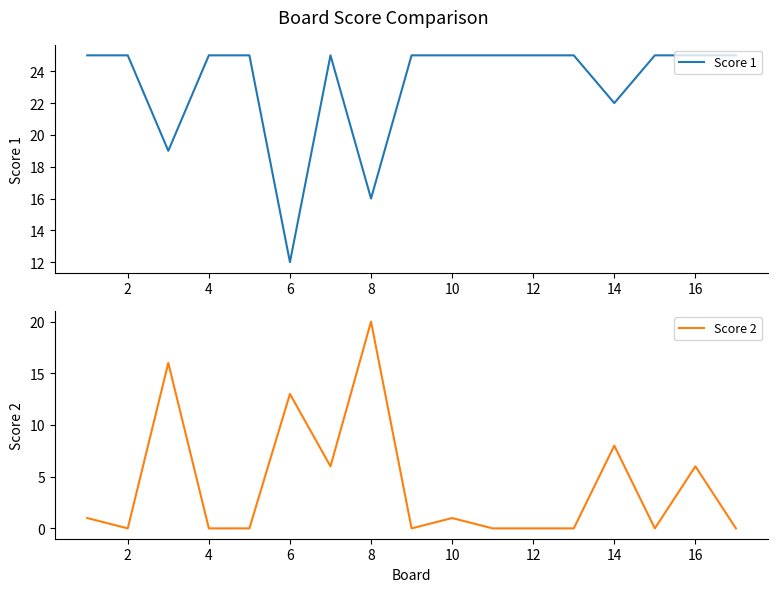

Where is Score 2 nearest to the value 10?

14